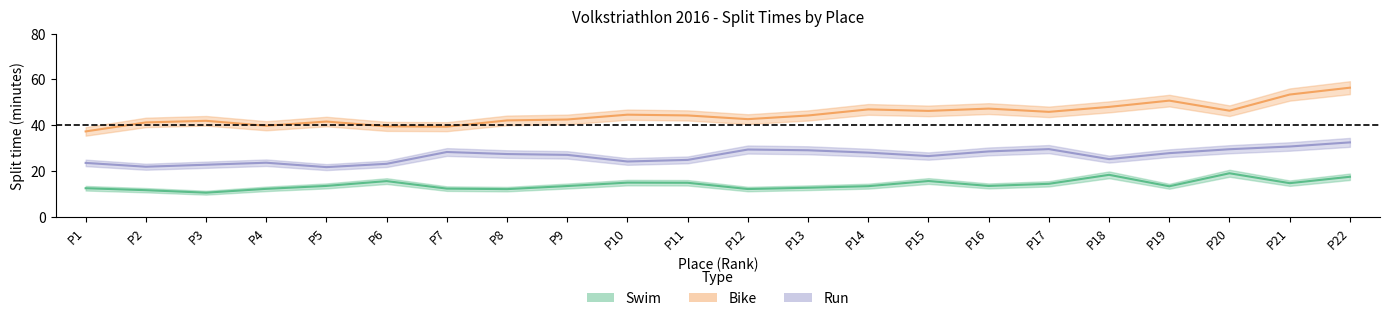

Is it true that bike_mid equals 60.6 at P15?

False